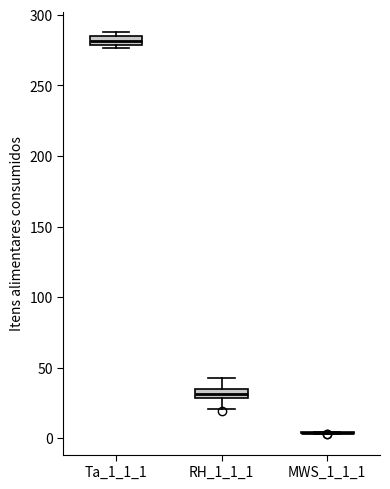

Where is the upper edge of the box for Ta_1_1_1 on the y-axis? The values are not printed on the chart, so give them approximately, as read against the axis.

285